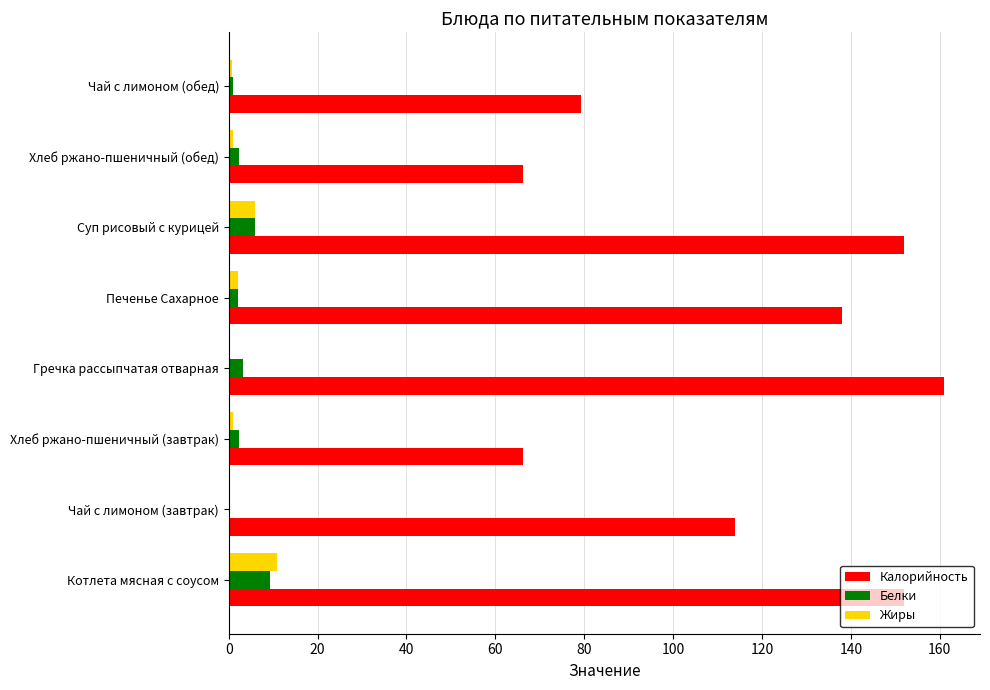

Which category has the highest value across all series?

Гречка рассыпчатая отварная